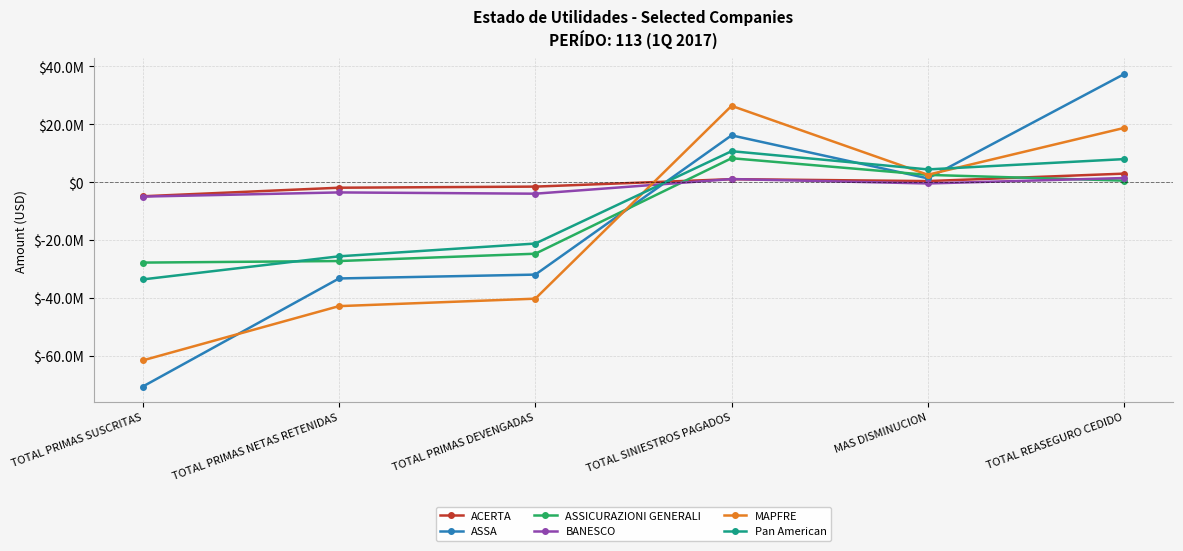

At which label does ASSICURAZIONI GENERALI first exceed 537962?

TOTAL SINIESTROS PAGADOS